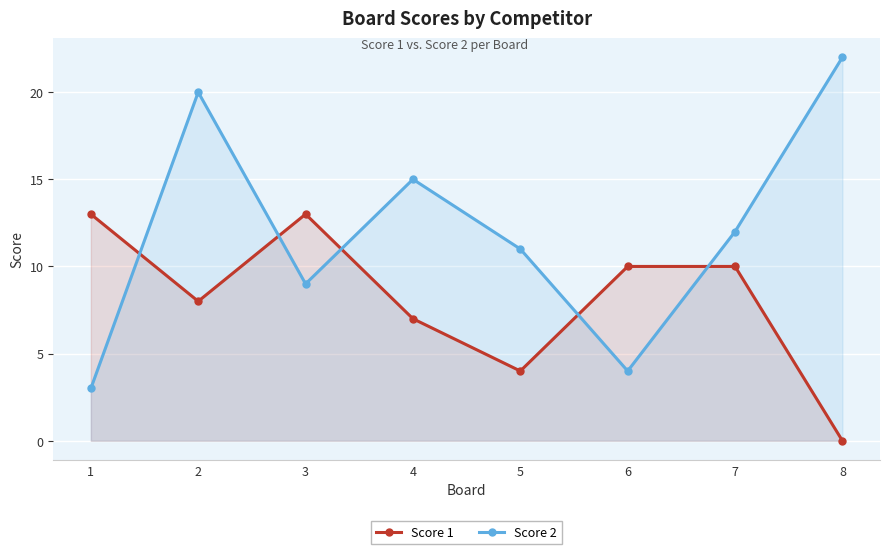

Which series ends up on top after the final intersection of Score 1 and Score 2?

Score 2